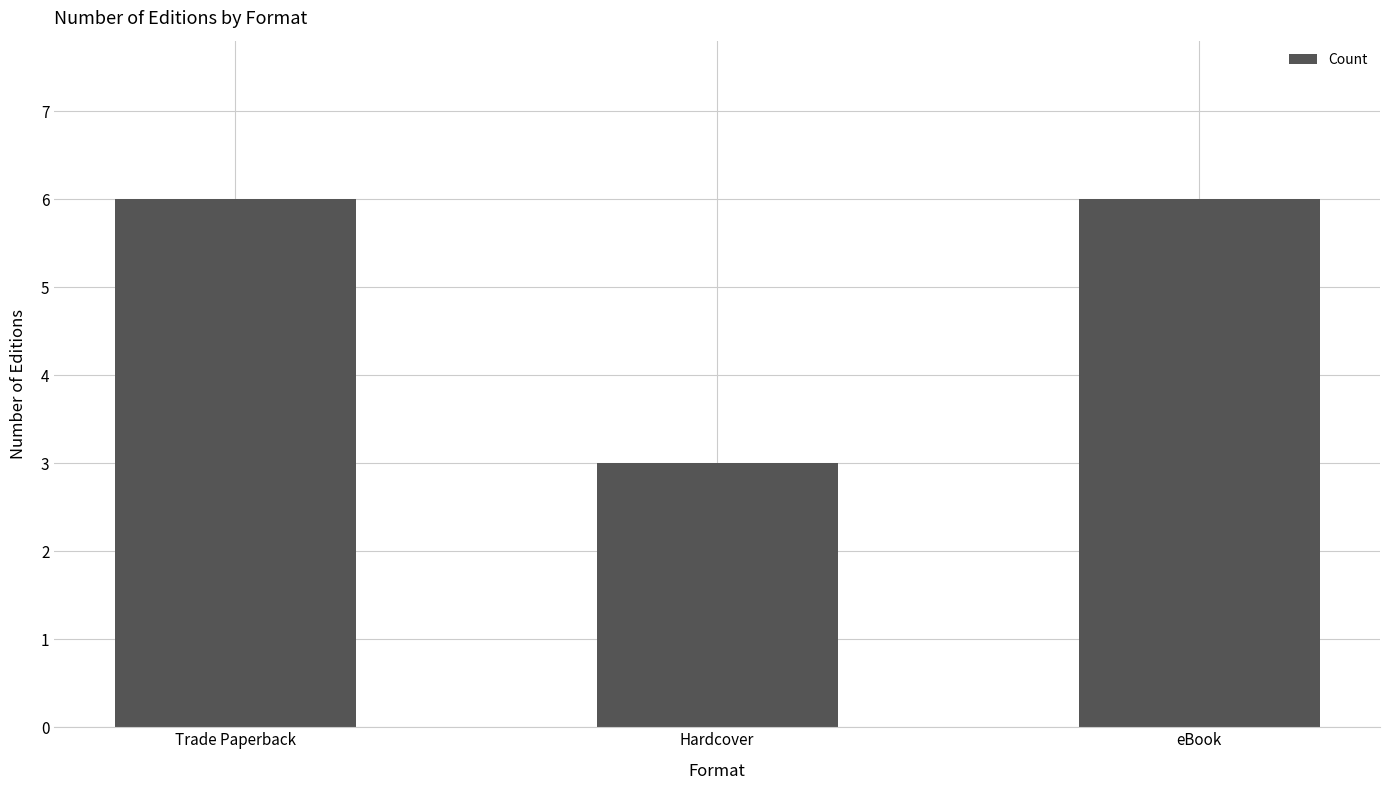

Reading left to right, what are all the values shown in this chart?

6	3	6